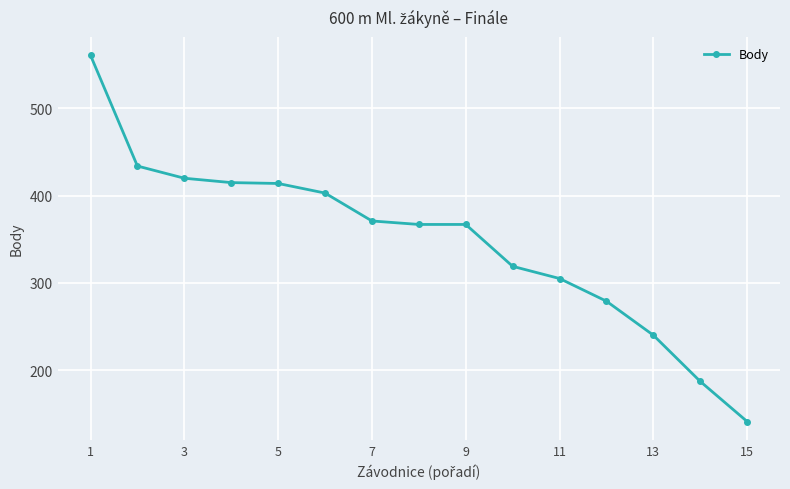

What is the greatest value displayed?

561